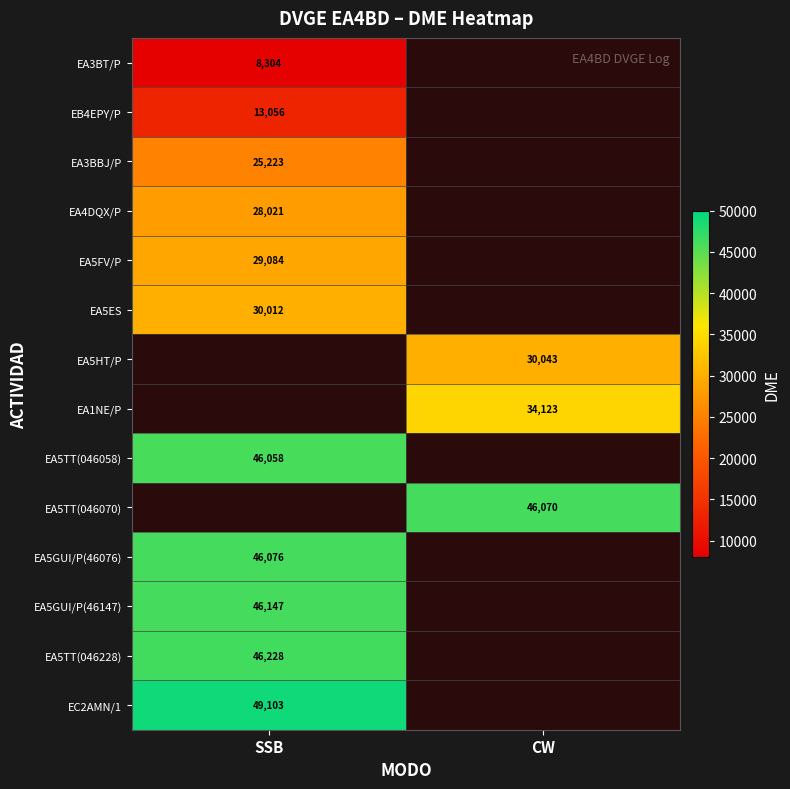

The EA5GUI/P(46076) series shows 9558 at SSB. True or false?

False